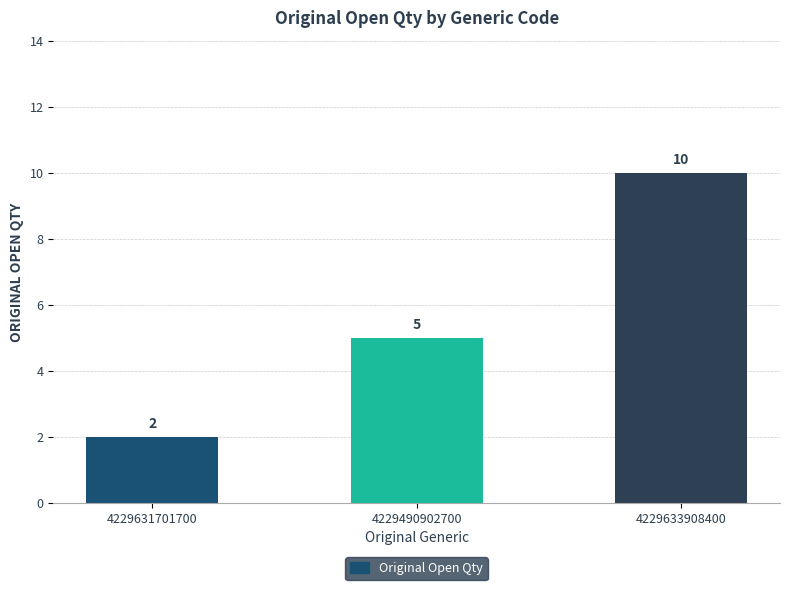

What is the sum of all values?

17